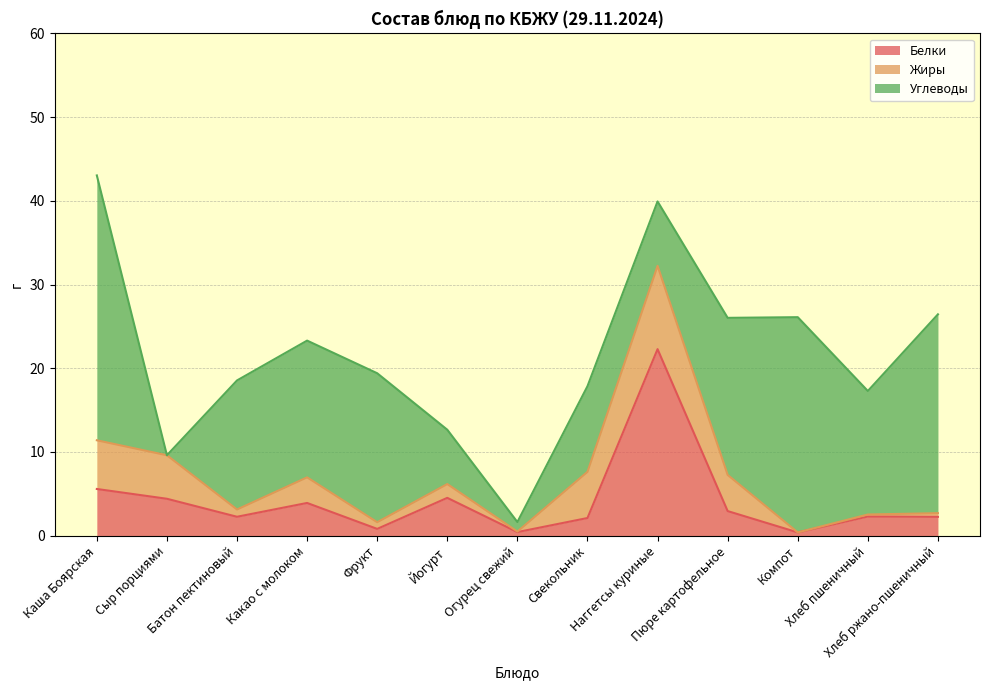

What is the maximum value shown in the chart?

31.6